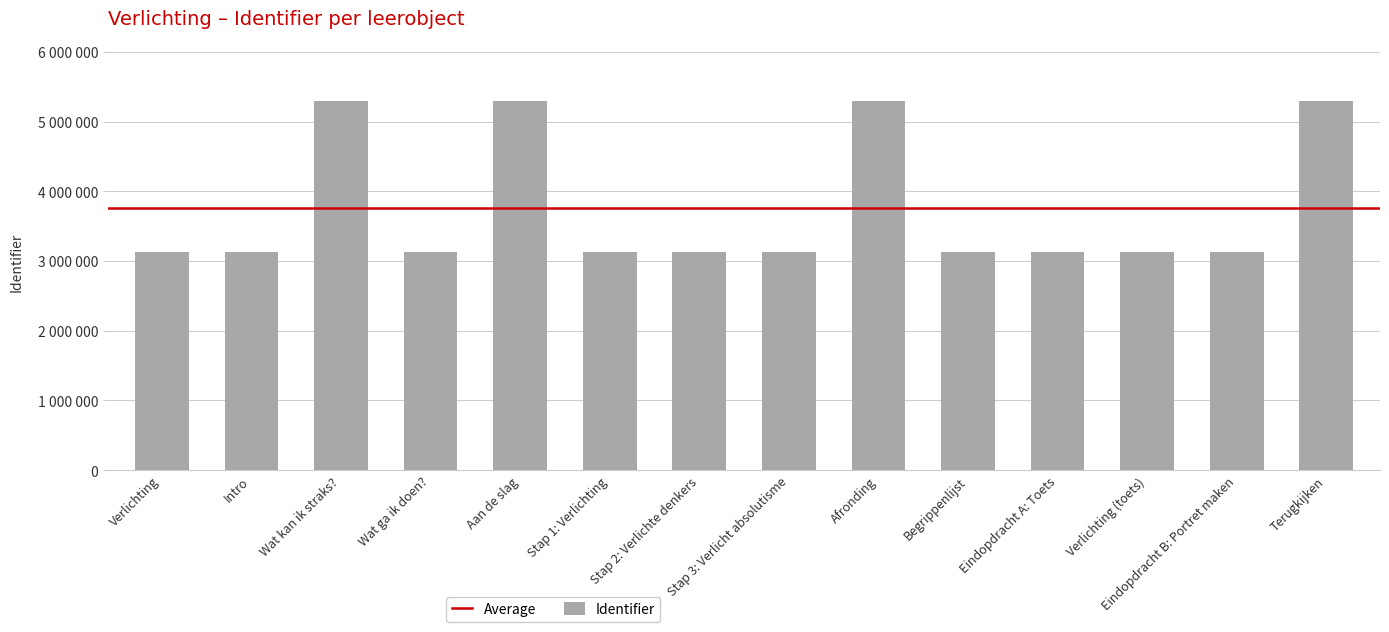

Are the bars horizontal?

No